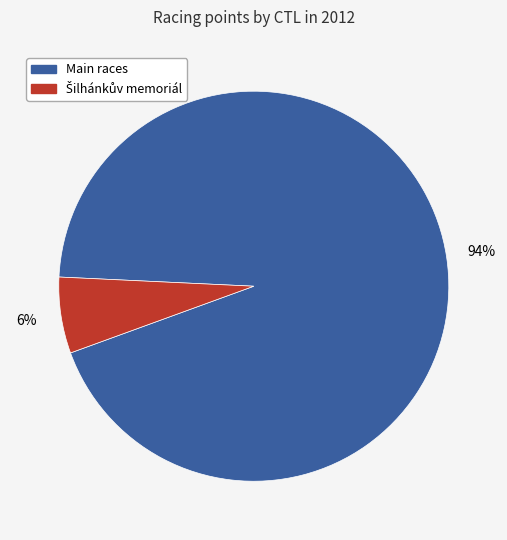

To the nearest percent, what is the average slice percentage?

50%